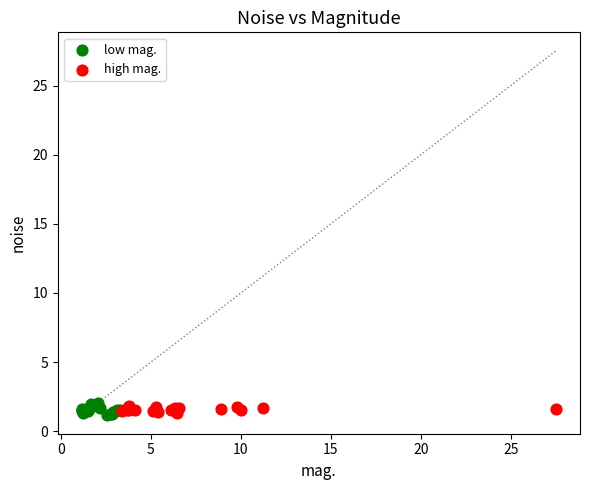

Which series has the largest Y range (max minus min)?

low mag.